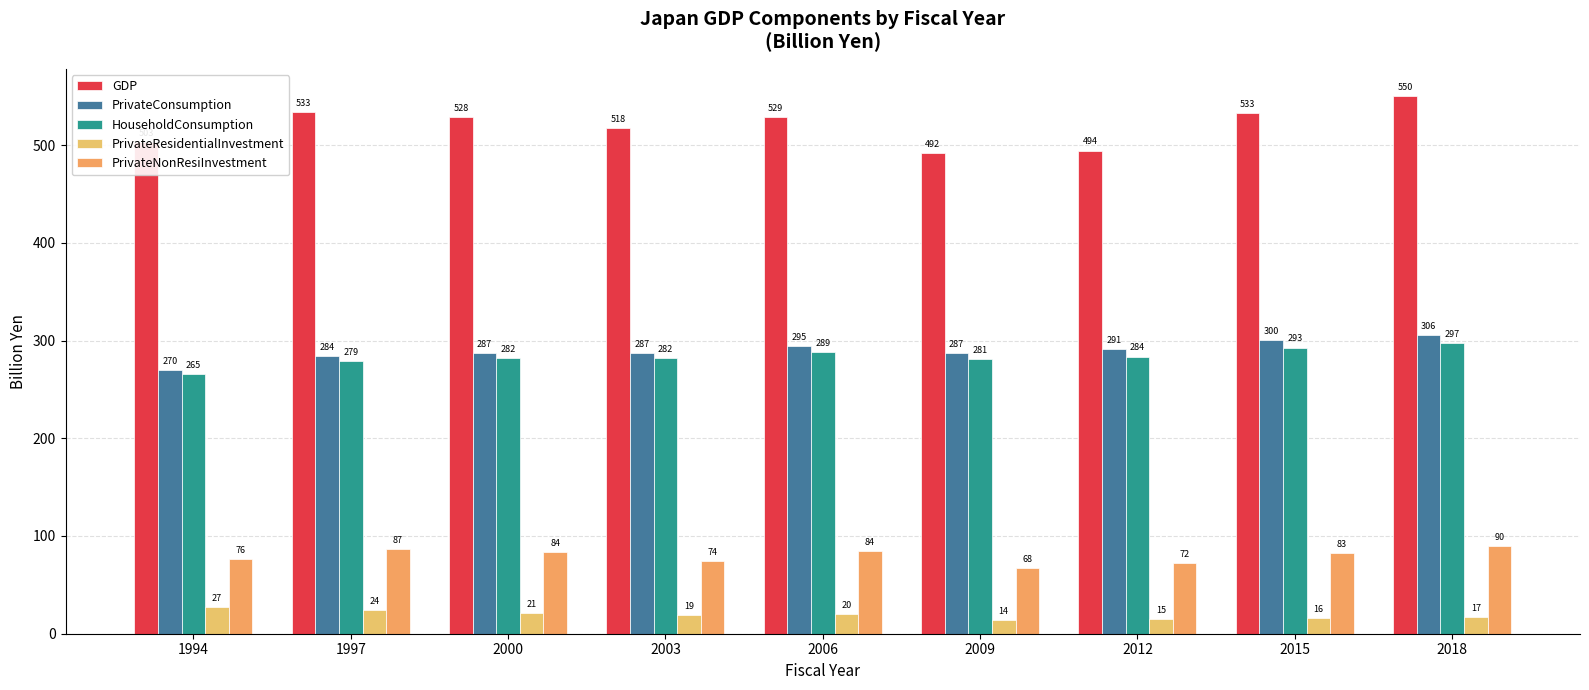

Between 1997 and 2006, which series saw the biggest shift?

PrivateConsumption